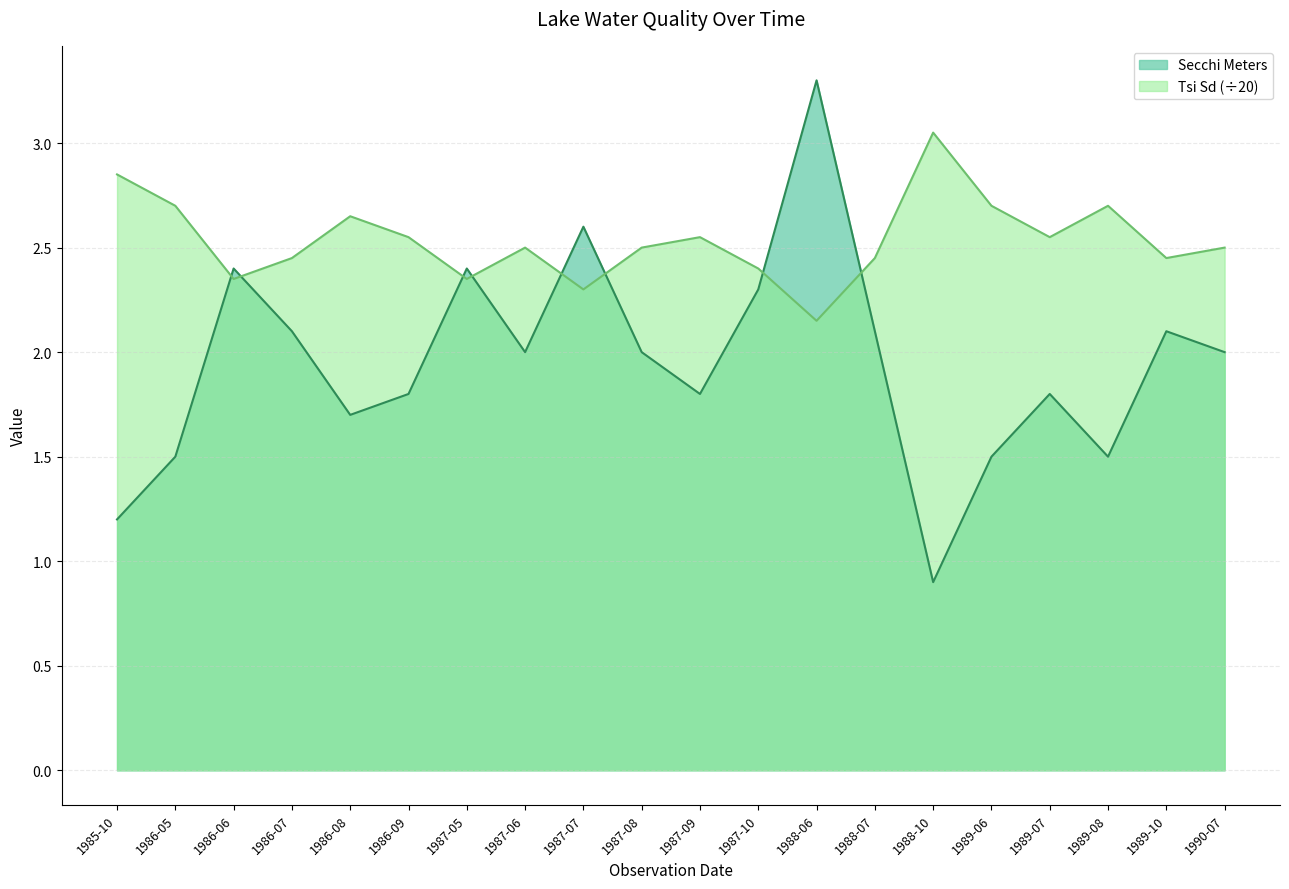

What is the difference between the Tsi Sd values at 1986-05 and 1989-07?

0.2